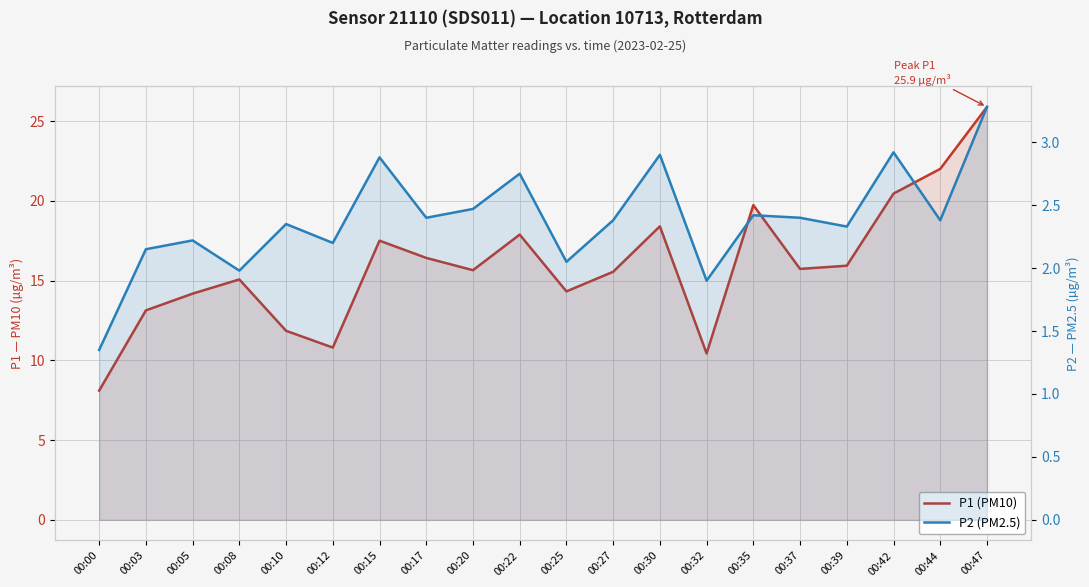

Which category has the lowest value in the P2 (PM2.5) series?

00:00